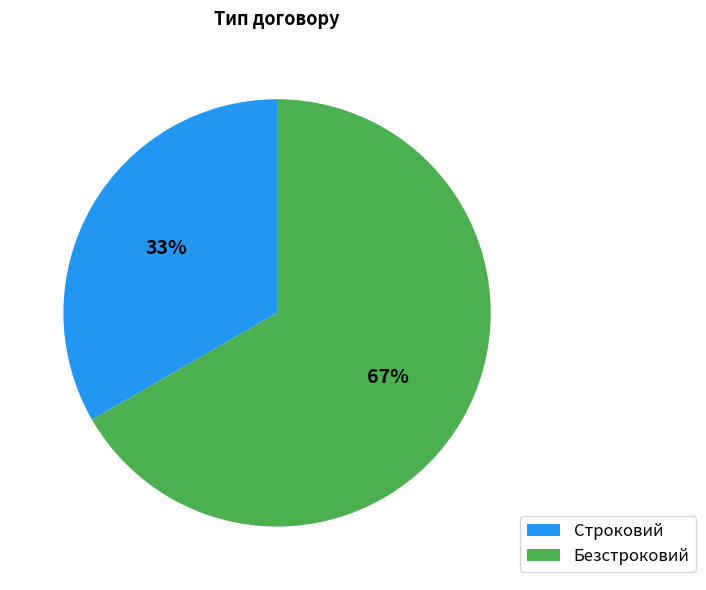

Rank the categories by value from lowest to highest.

Строковий, Безстроковий